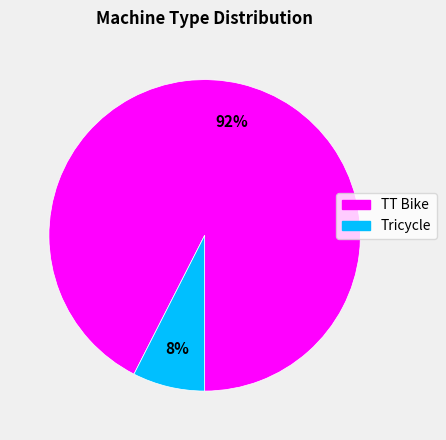

What is the ratio of the value at Tricycle to the value at TT Bike?

0.1